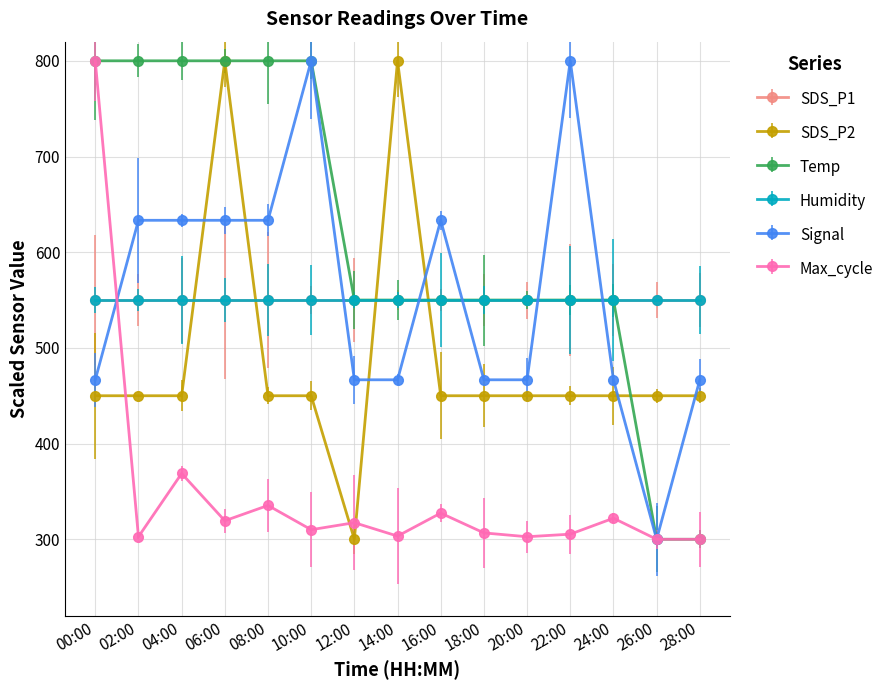

What is the spread (max minus min) of values at 10:00?

490.0